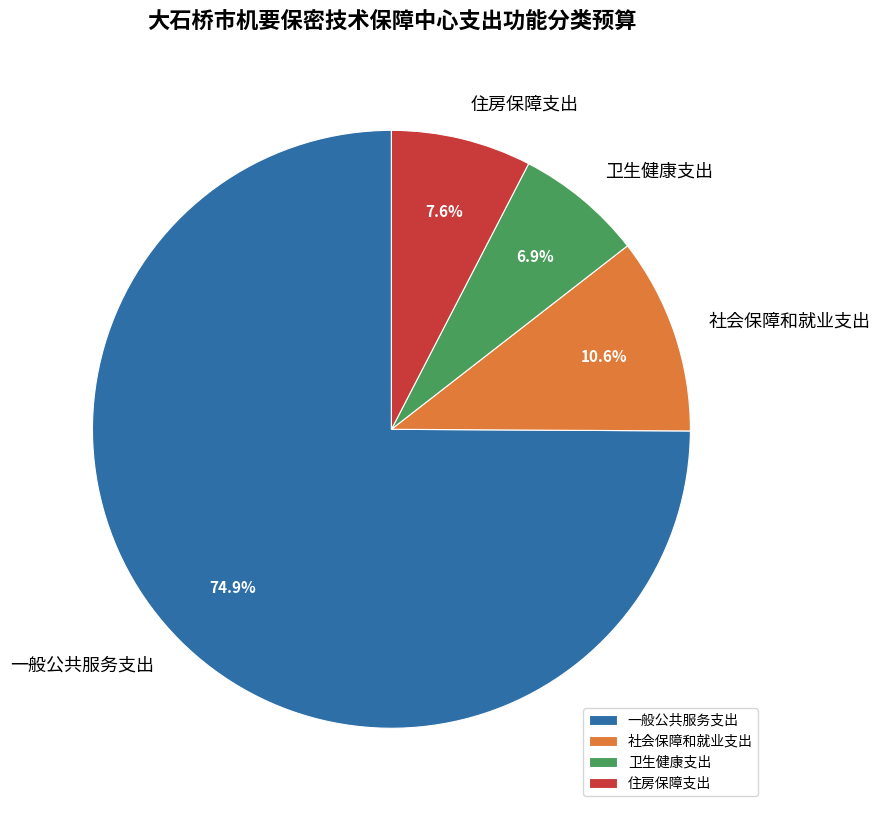

Between 一般公共服务支出 and 社会保障和就业支出, which is larger?

一般公共服务支出